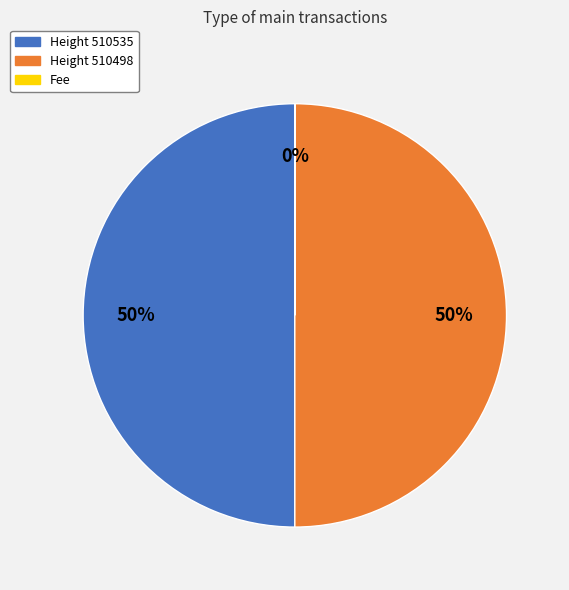

To the nearest percent, what portion does MultiOutSame Payment (510498) represent?

50%